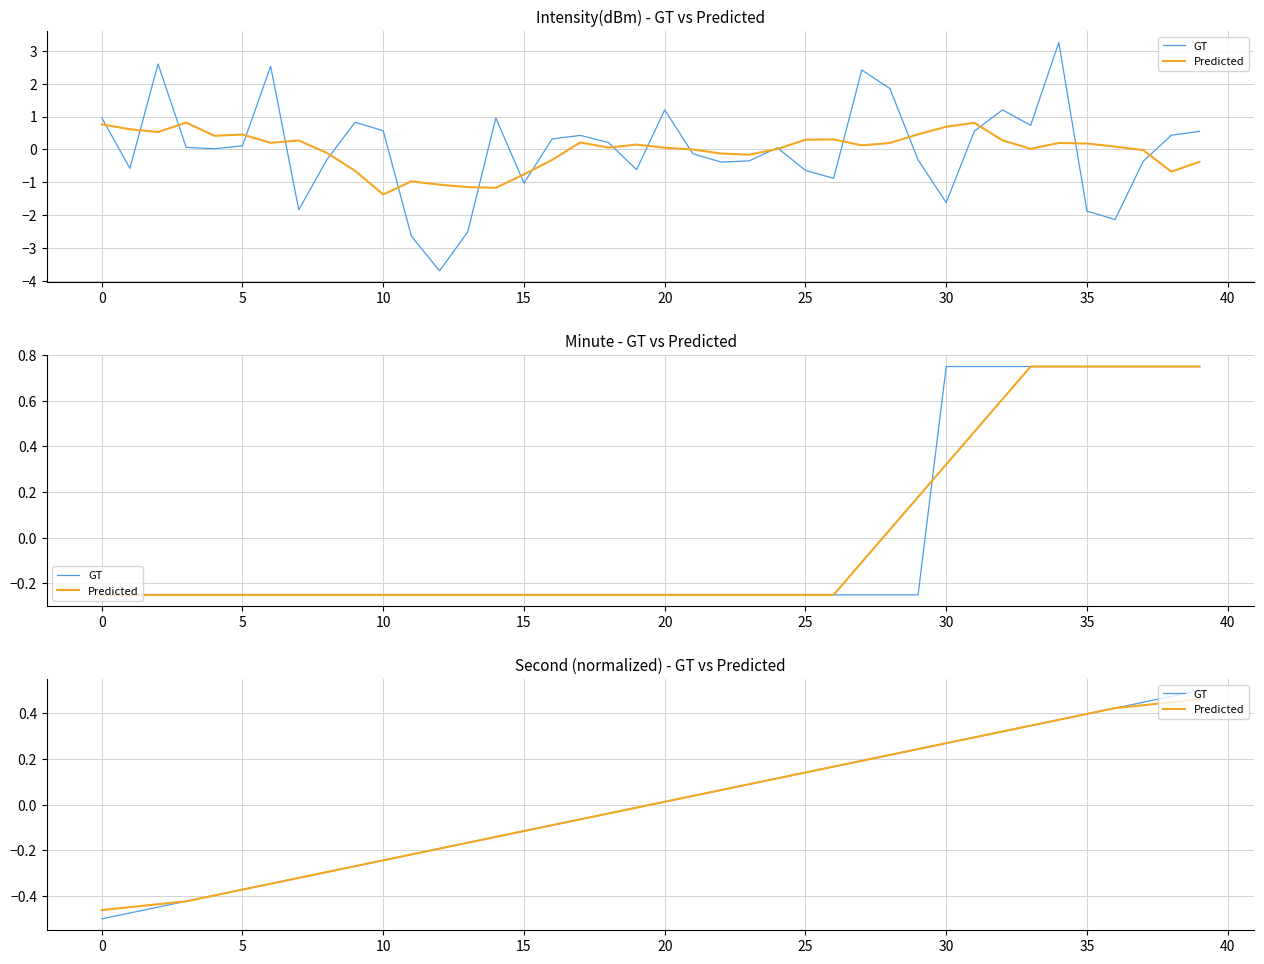

The GT series shows -0.0 at 18. True or false?

True